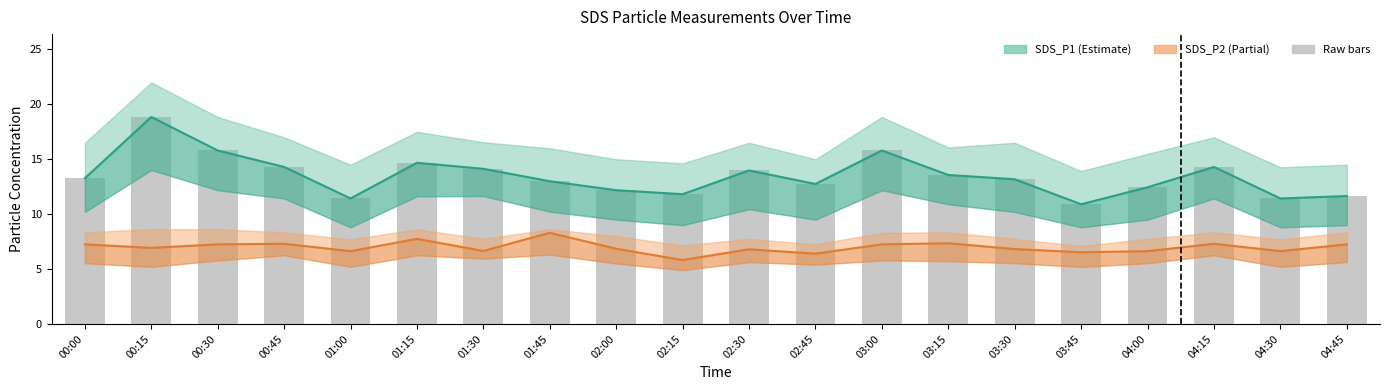

What is the smallest value displayed?

5.8